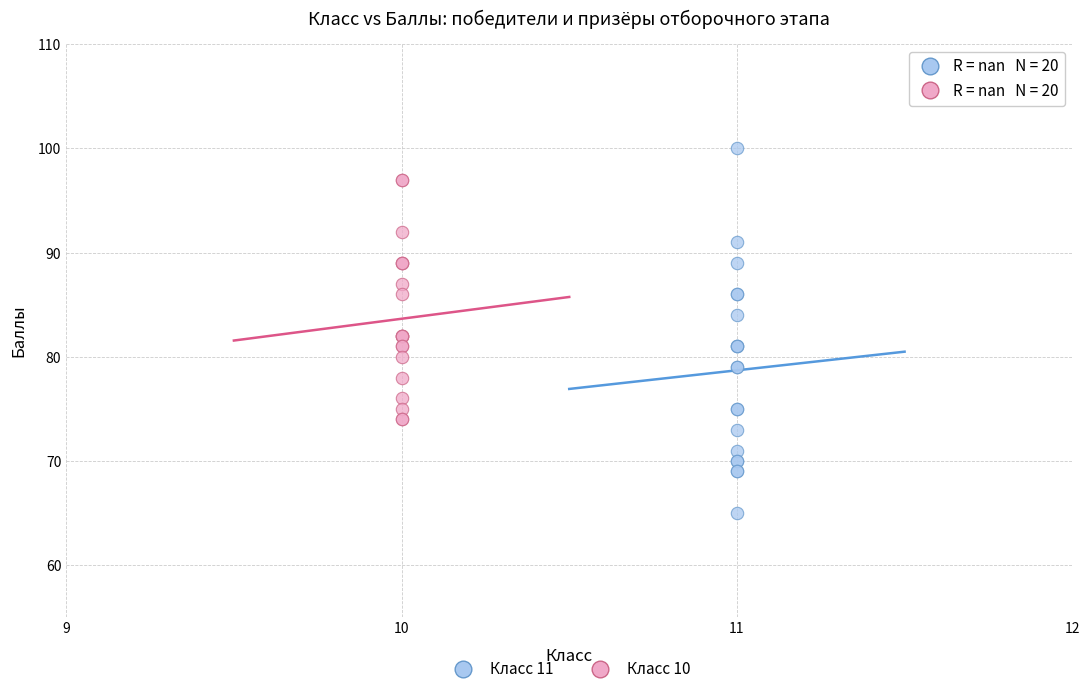

What are all the series names shown in the legend?

Класс 11, Класс 10